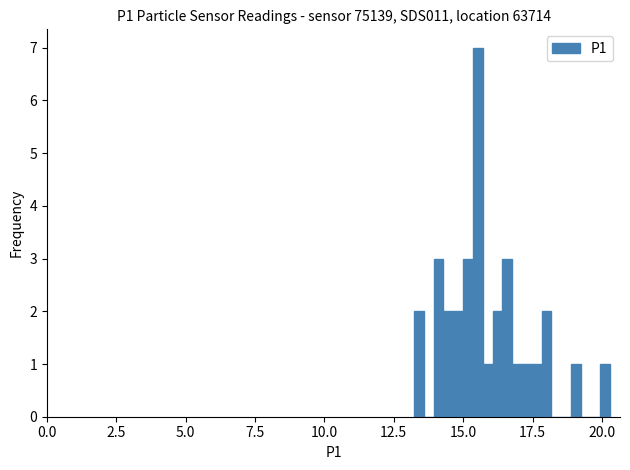

Around what value on the x-axis is the tallest bar? Give the approximate position of its centre, as read against the axis.

15.5